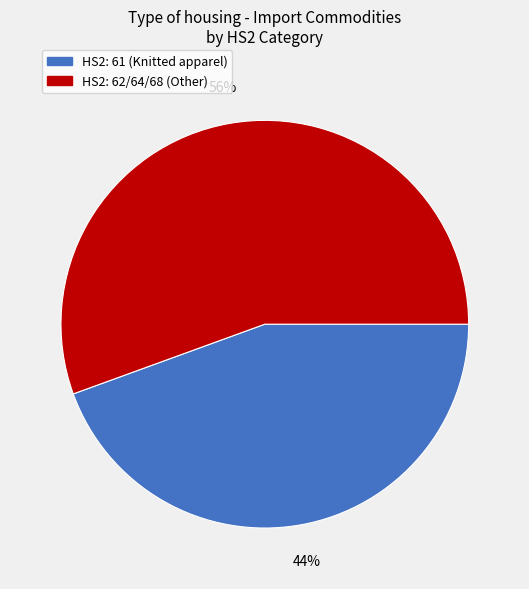

How many slices are in this pie chart?

2